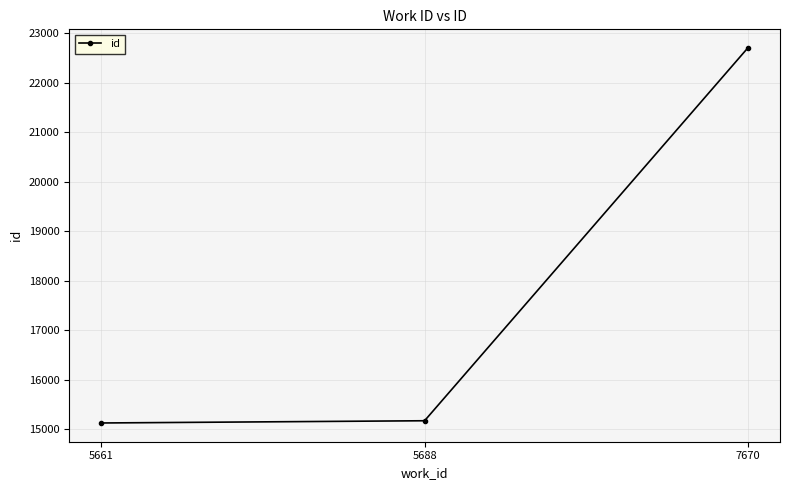

What is the smallest value displayed?

15124